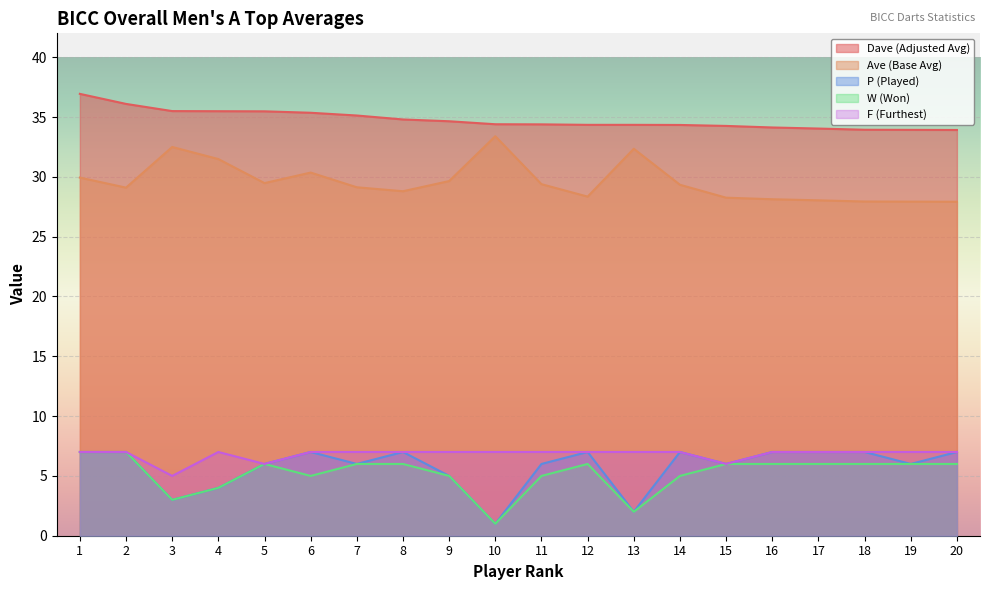

True or false: W (Won) has a value of 5.3 at 3.

False